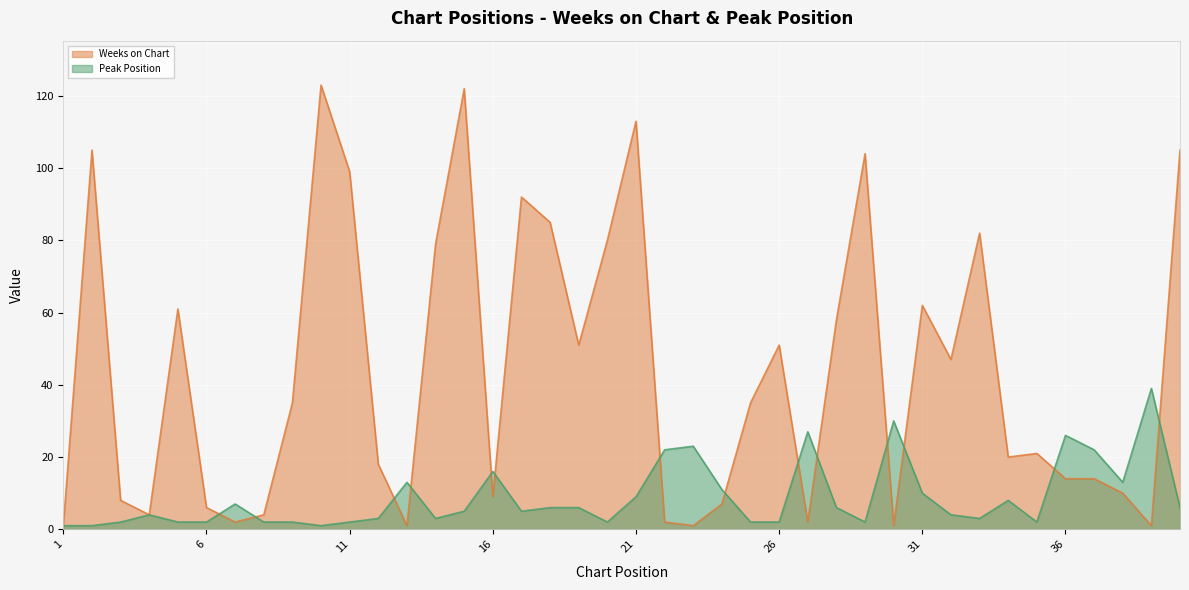

What is the spread (max minus min) of values at 29?

102